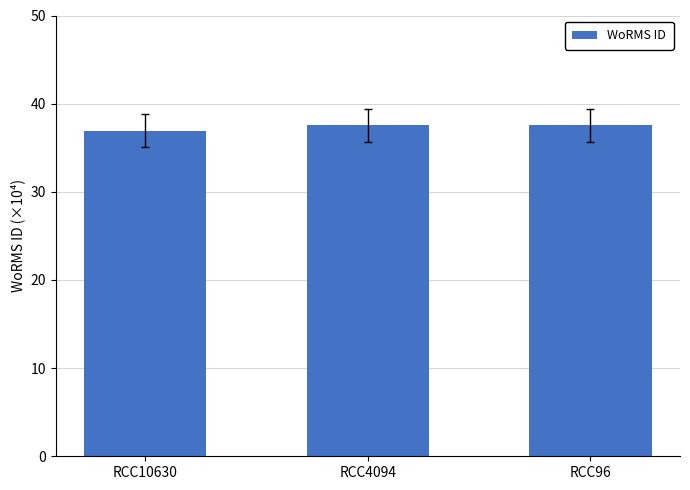

Reading left to right, transcribe all the data shown in this chart.

36.9	37.6	37.6